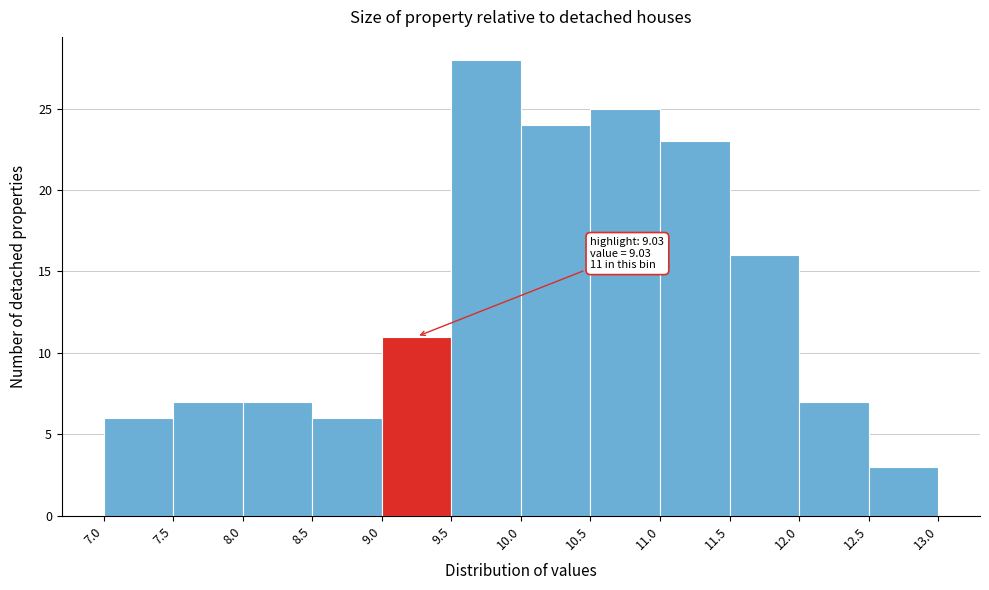

Over which range of the x-axis is the bar tallest?

9.5 to 10.0